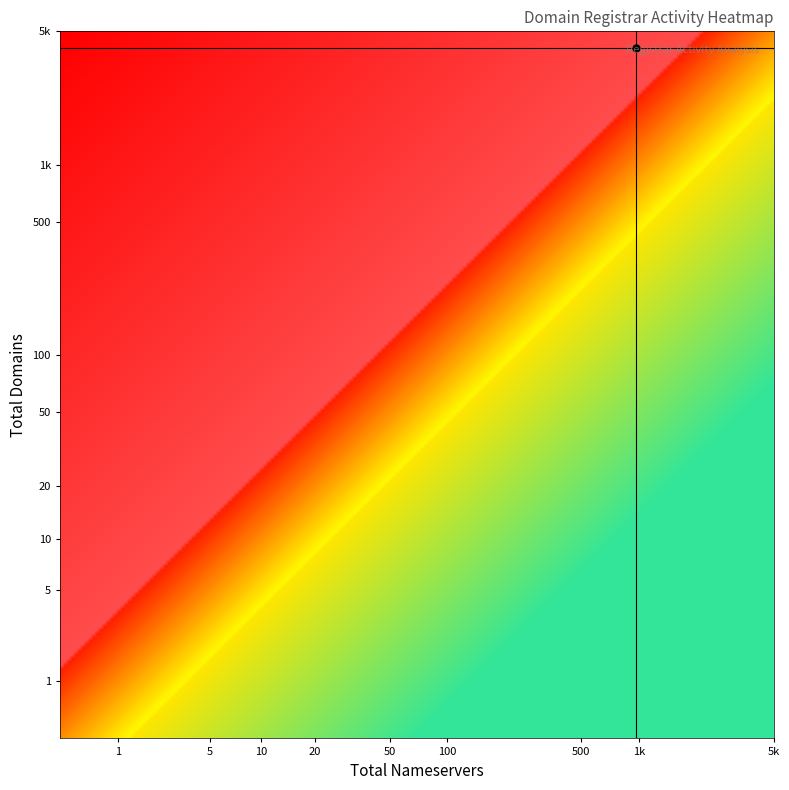

True or false: domain_crosshair has a value of 90.6 at 5.

False